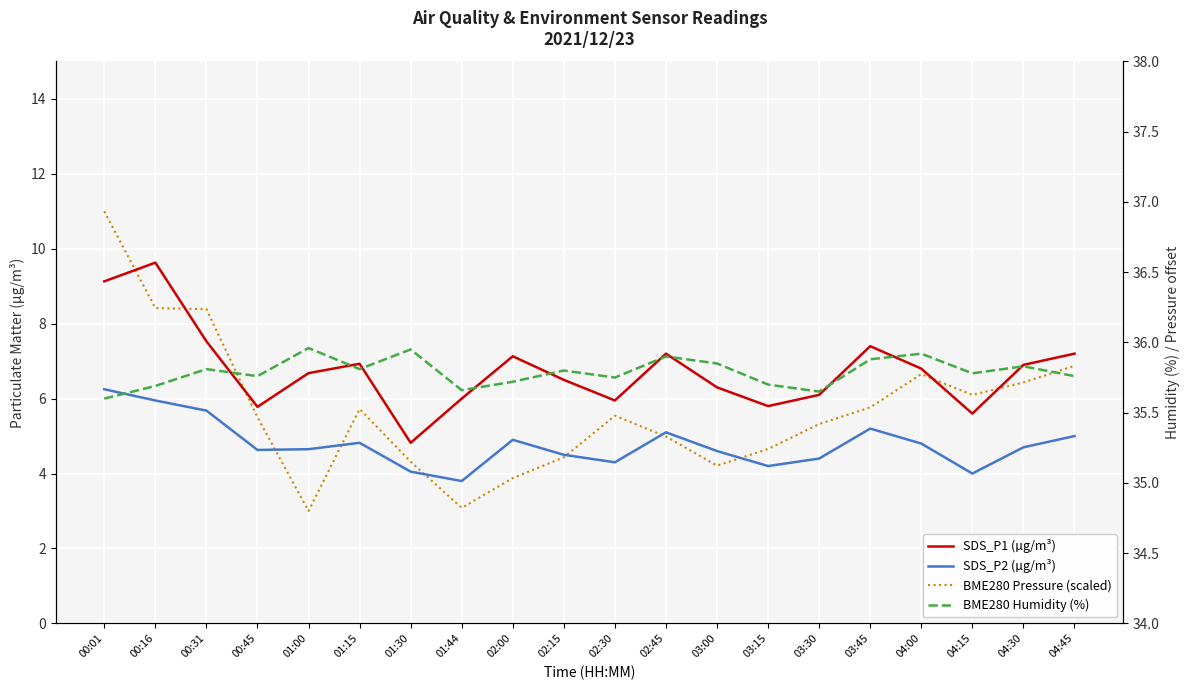

In SDS_P2 (µg/m³), how many points are lower than both neighbors (excluding endpoints)?

5